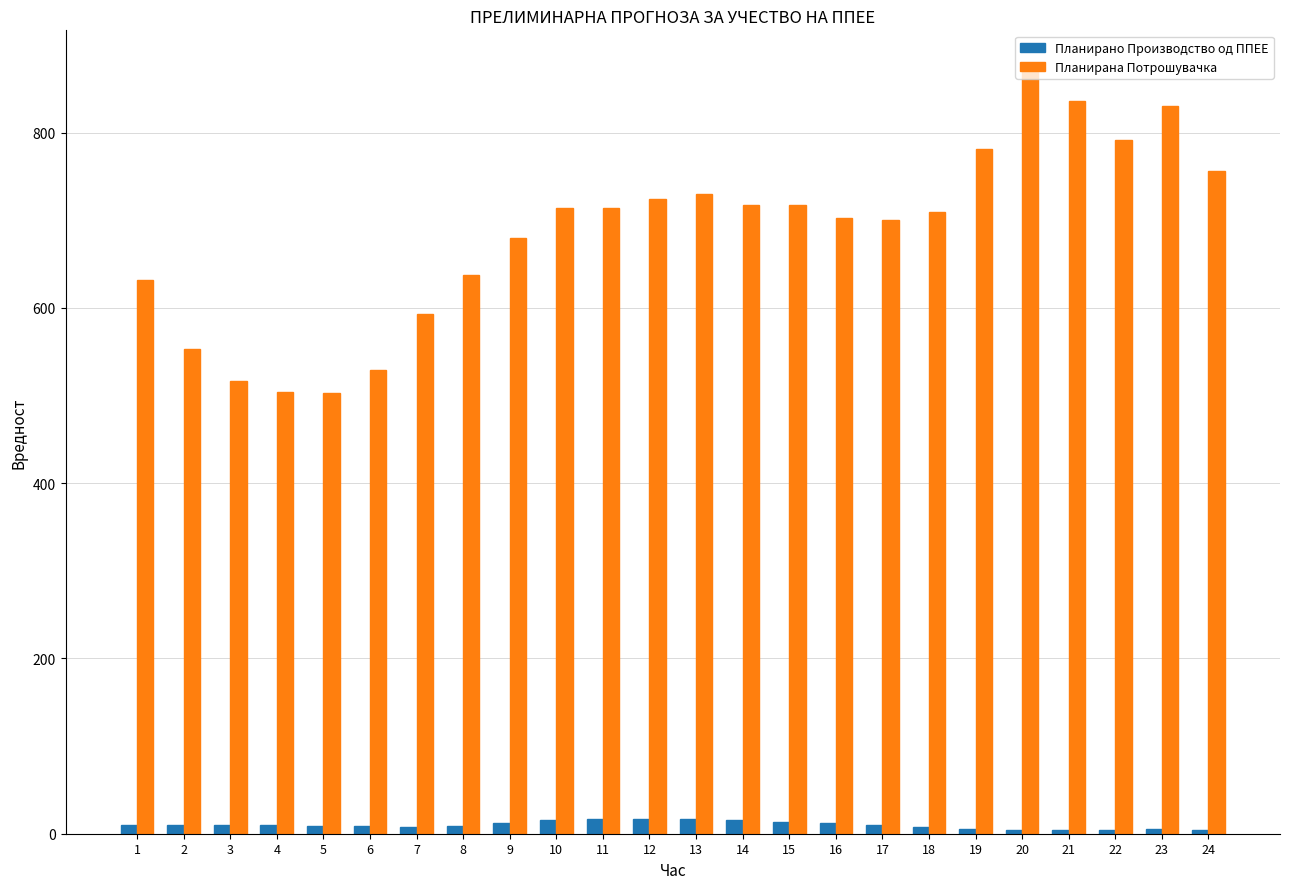

What is the sum of all Планирано Производство од ППЕЕ values?

235.1